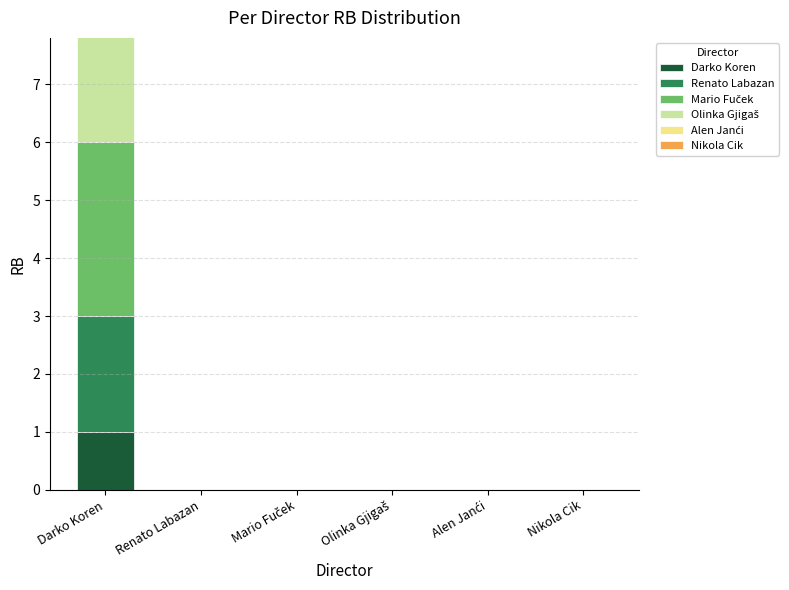

Which series has the largest total across all categories?

Nikola Cik